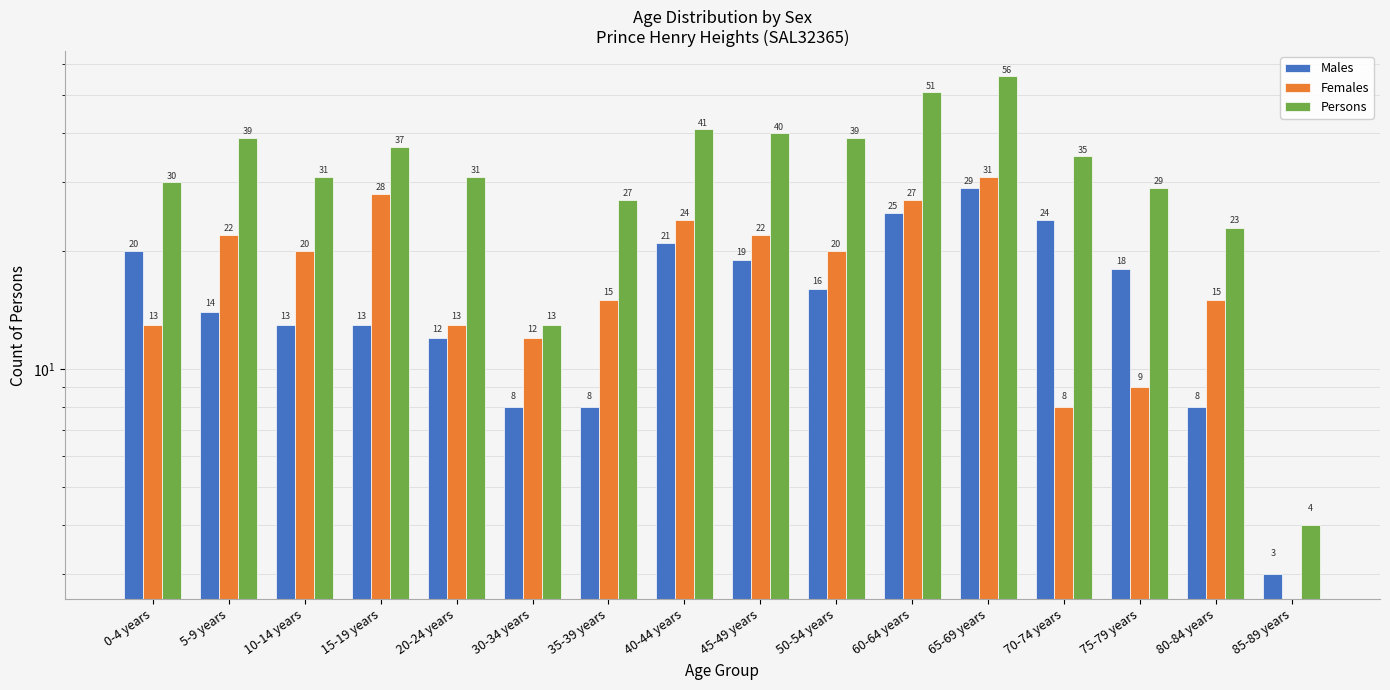

What value does the Females series have at 60-64 years?

27